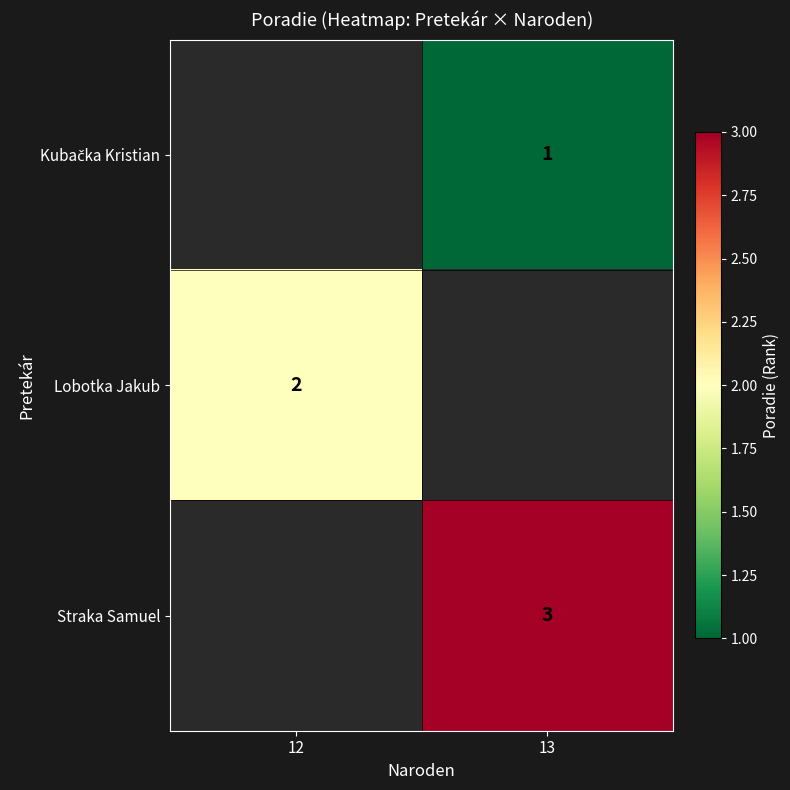

How many series are shown in this chart?

3